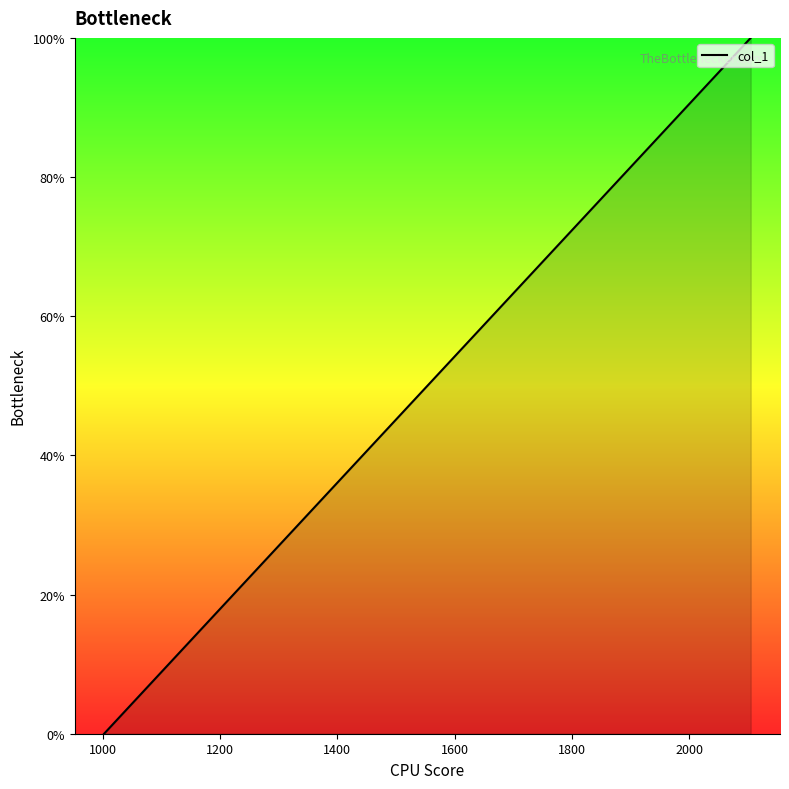

What is the maximum value shown in the chart?

100.0